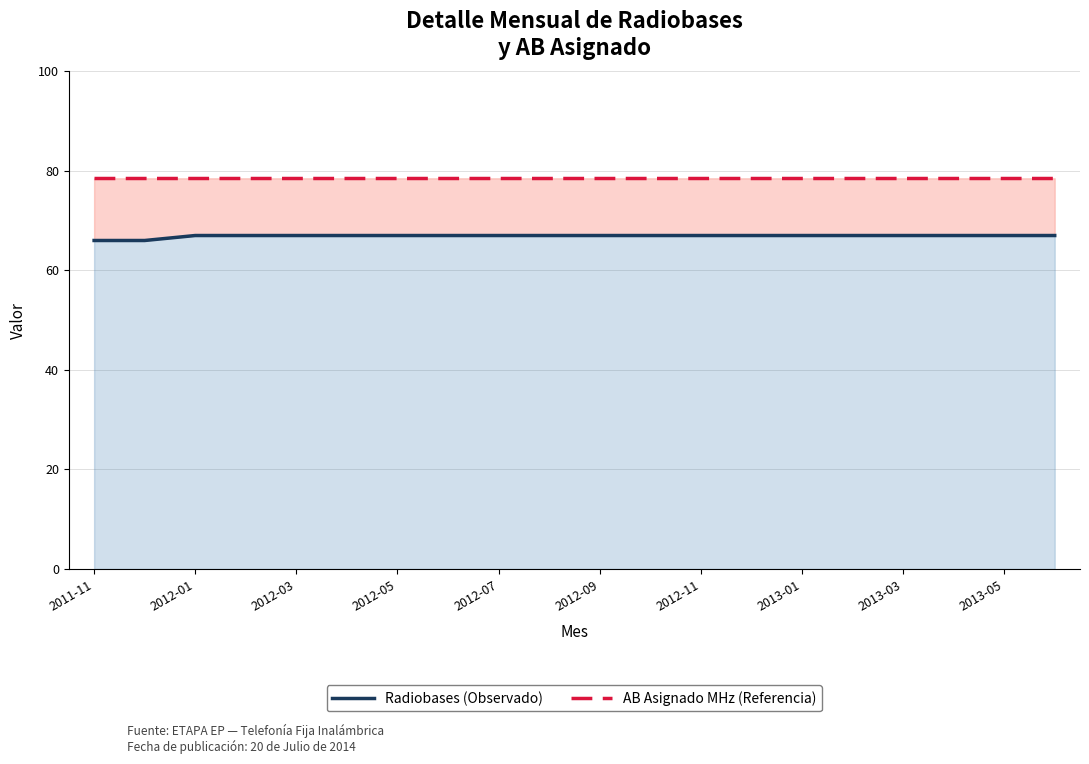

At which category is the sum across all series the highest?

2012-01